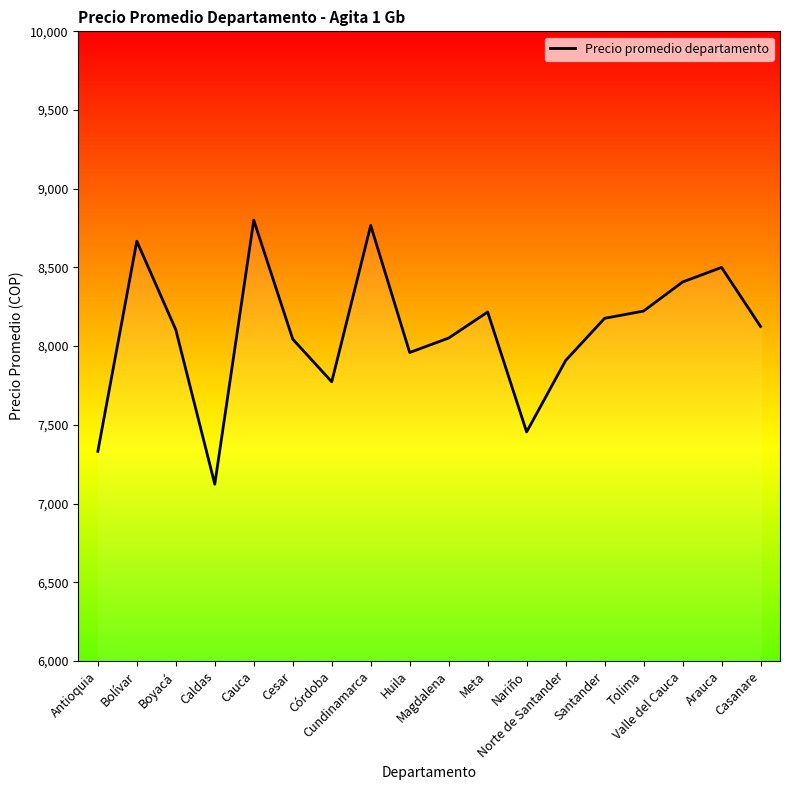

What is the greatest value displayed?

8800.0